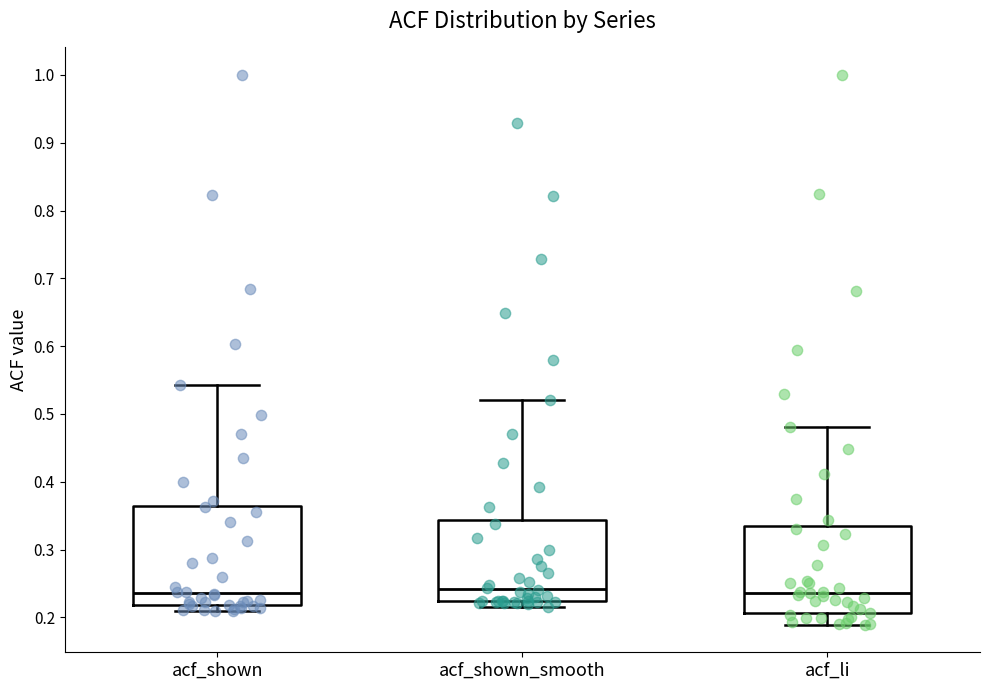

Which box is the tallest, from its lower edge to its upper edge?

acf_shown